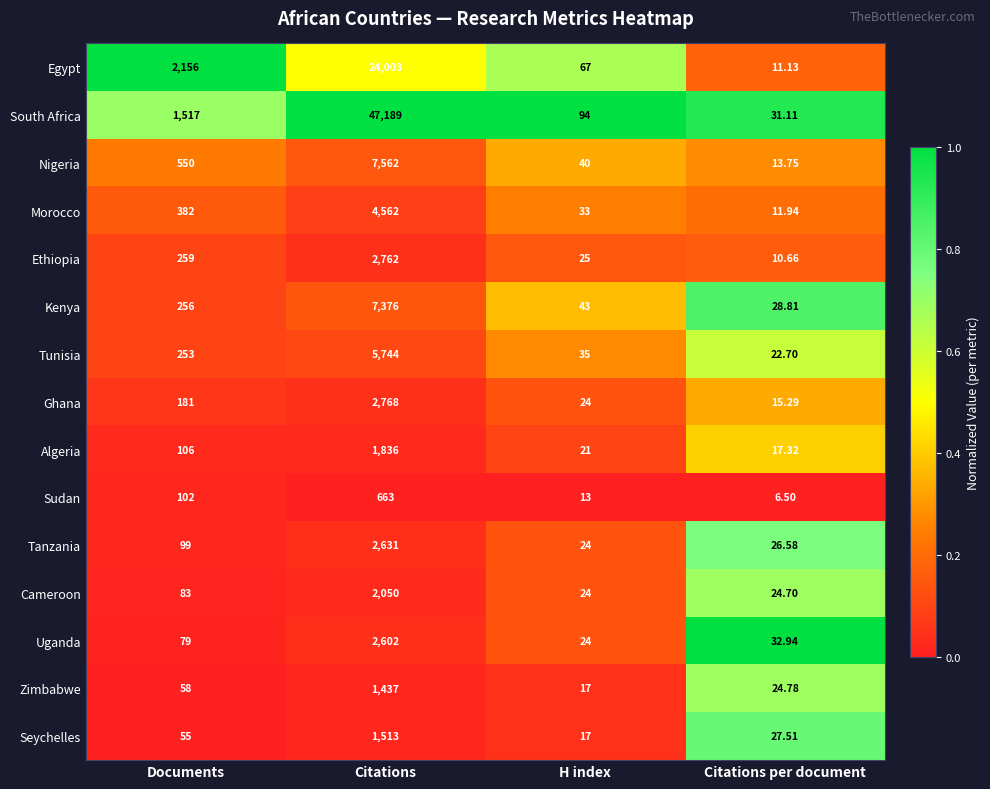

At which category is the sum across all series the highest?

Citations